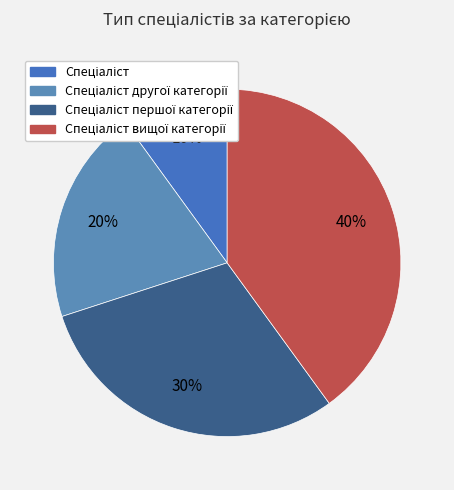

To the nearest percent, what is the combined percentage of Спеціаліст першої категорії and Спеціаліст другої категорії?

50%